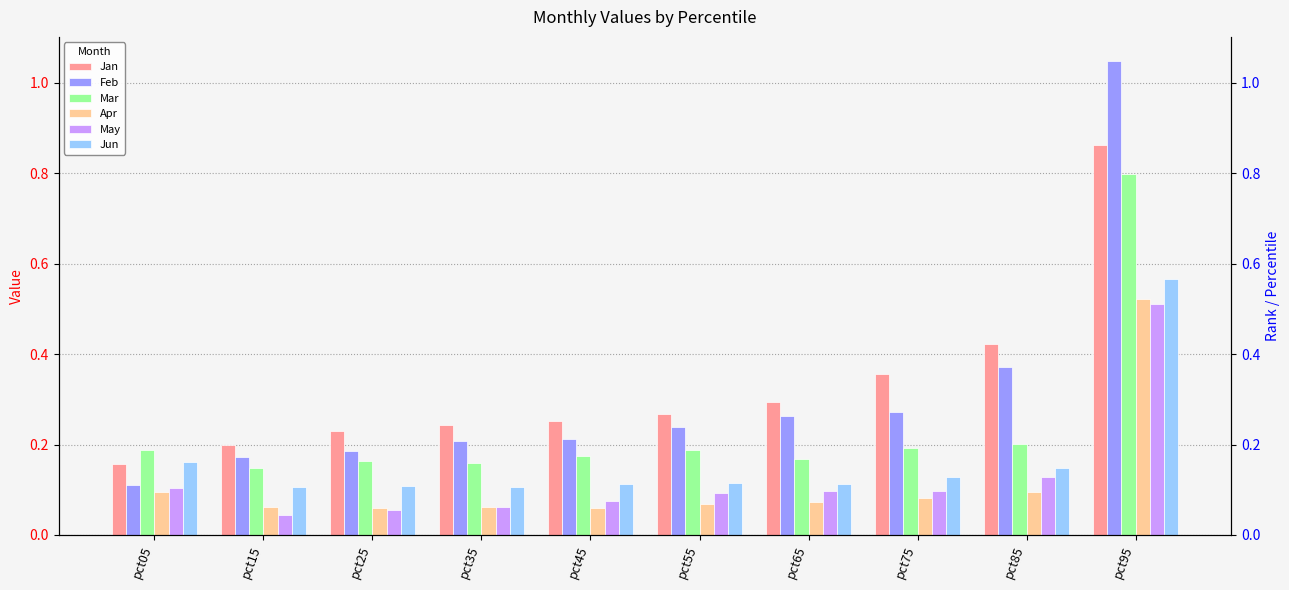

Count the Jun values in the range 0 to 1.

10